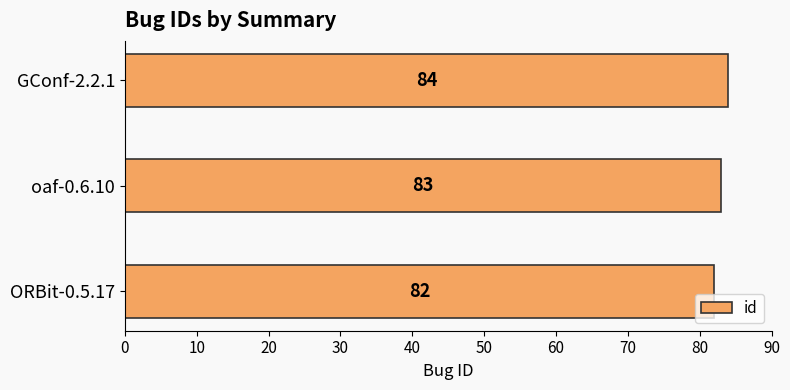

Are the bars grouped side by side (vs. stacked)?

No